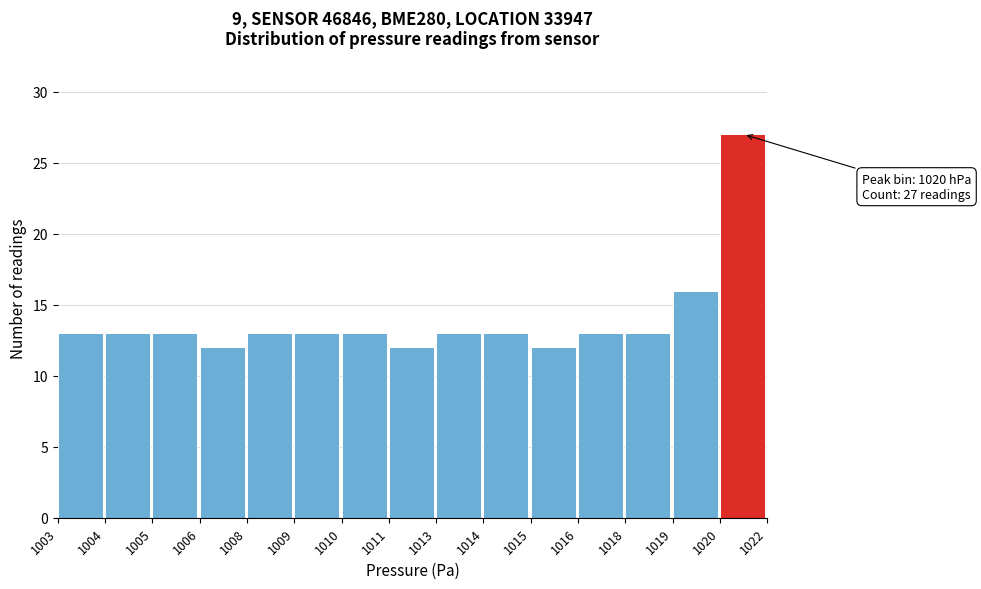

Reading right to left, transcribe all the data shown in this chart.

27	16	13	13	12	13	13	12	13	13	13	12	13	13	13